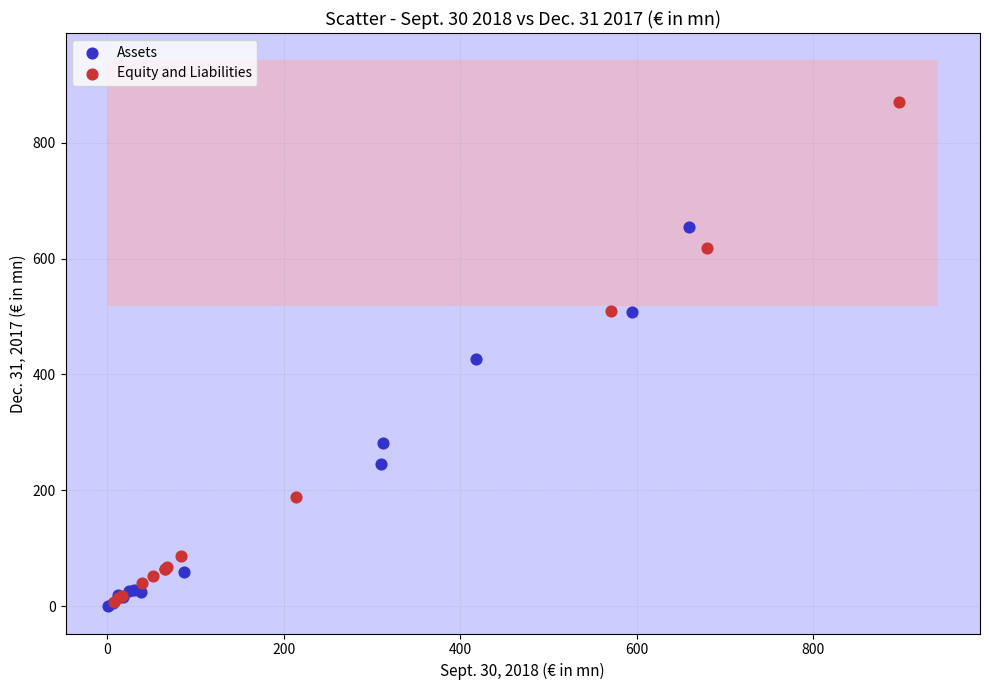

What are all the series names shown in the legend?

Assets, Equity and Liabilities